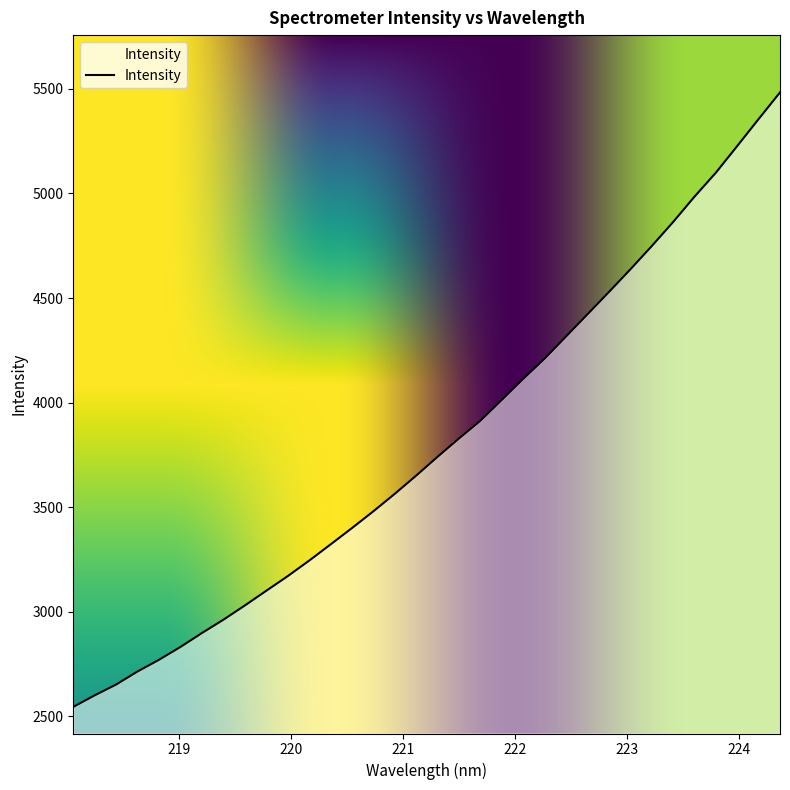

How many lines are shown in the chart?

1